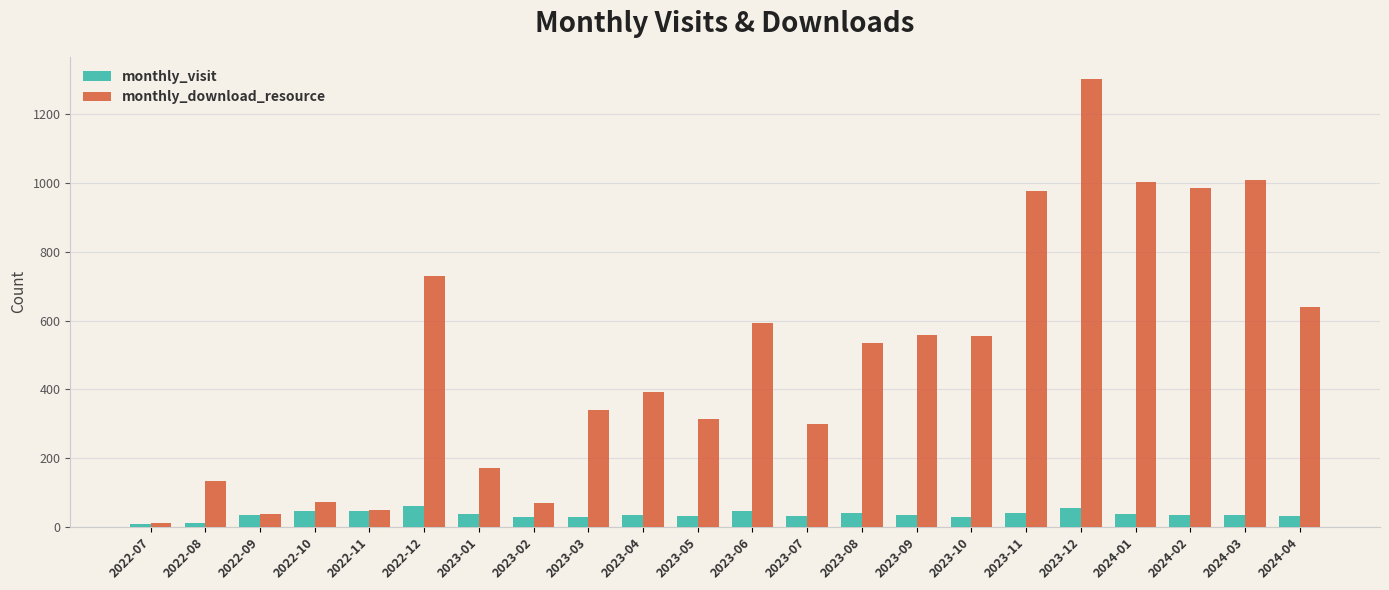

Is it true that monthly_download_resource equals 49 at 2022-11?

True